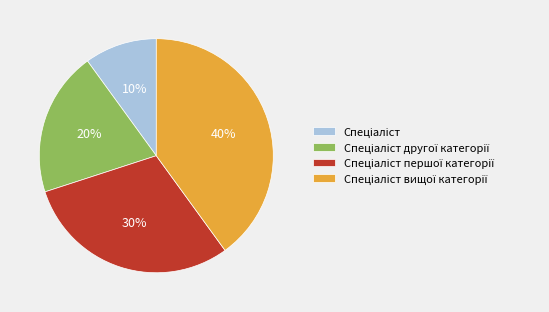

To the nearest percent, what is the difference between the largest and smallest slice percentages?

30%